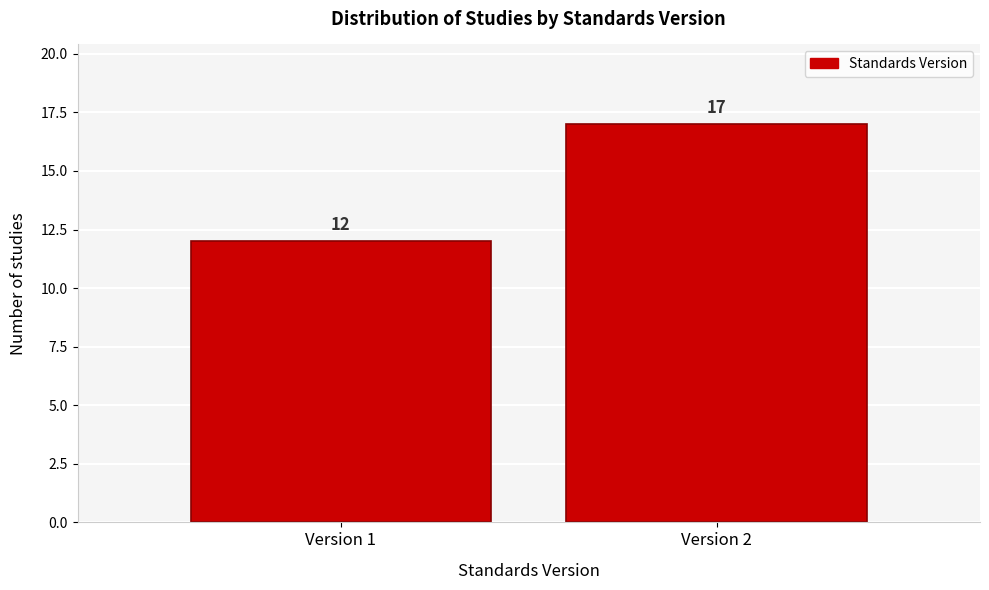

Reading right to left, list all the values displayed in this chart.

17	12